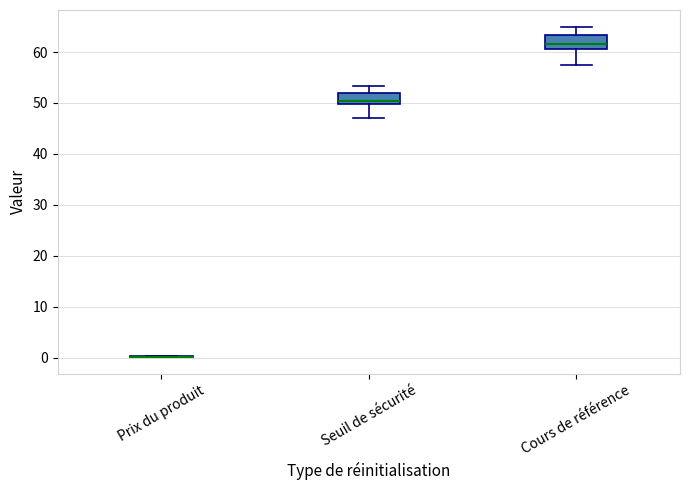

Reading left to right, read every box against the y-axis: the position of its median line, the range the box covers, and the ends of its whiskers. The values are not printed on the chart, so give them approximately, as read against the axis.

Prix du produit: box collapsed to a line at 0, whiskers 0 to 0
Seuil de sécurité: median 50 (just above the box's lower edge), box 50 to 52, whiskers 47 to 53
Cours de référence: median 62, box 61 to 63, whiskers 57 to 65